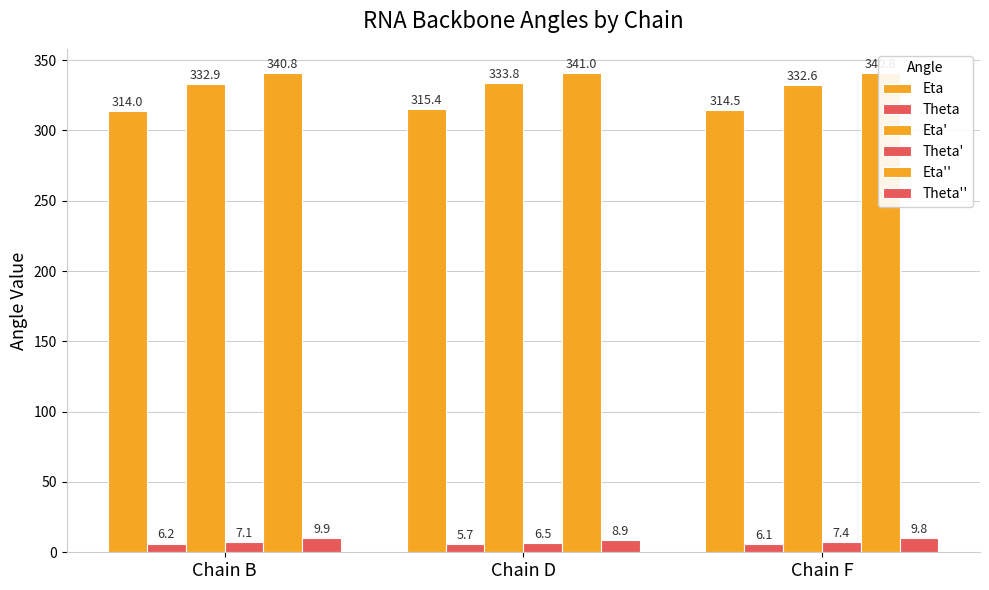

What is the sum of the Eta' values at Chain B and Chain F?

665.5